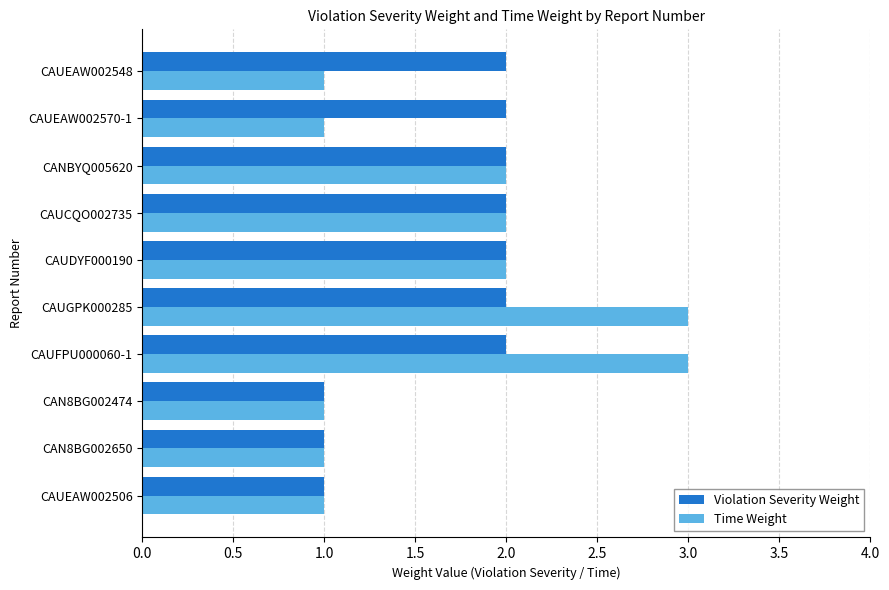

Rank the series by their maximum value, from highest to lowest.

Time Weight, Violation Severity Weight